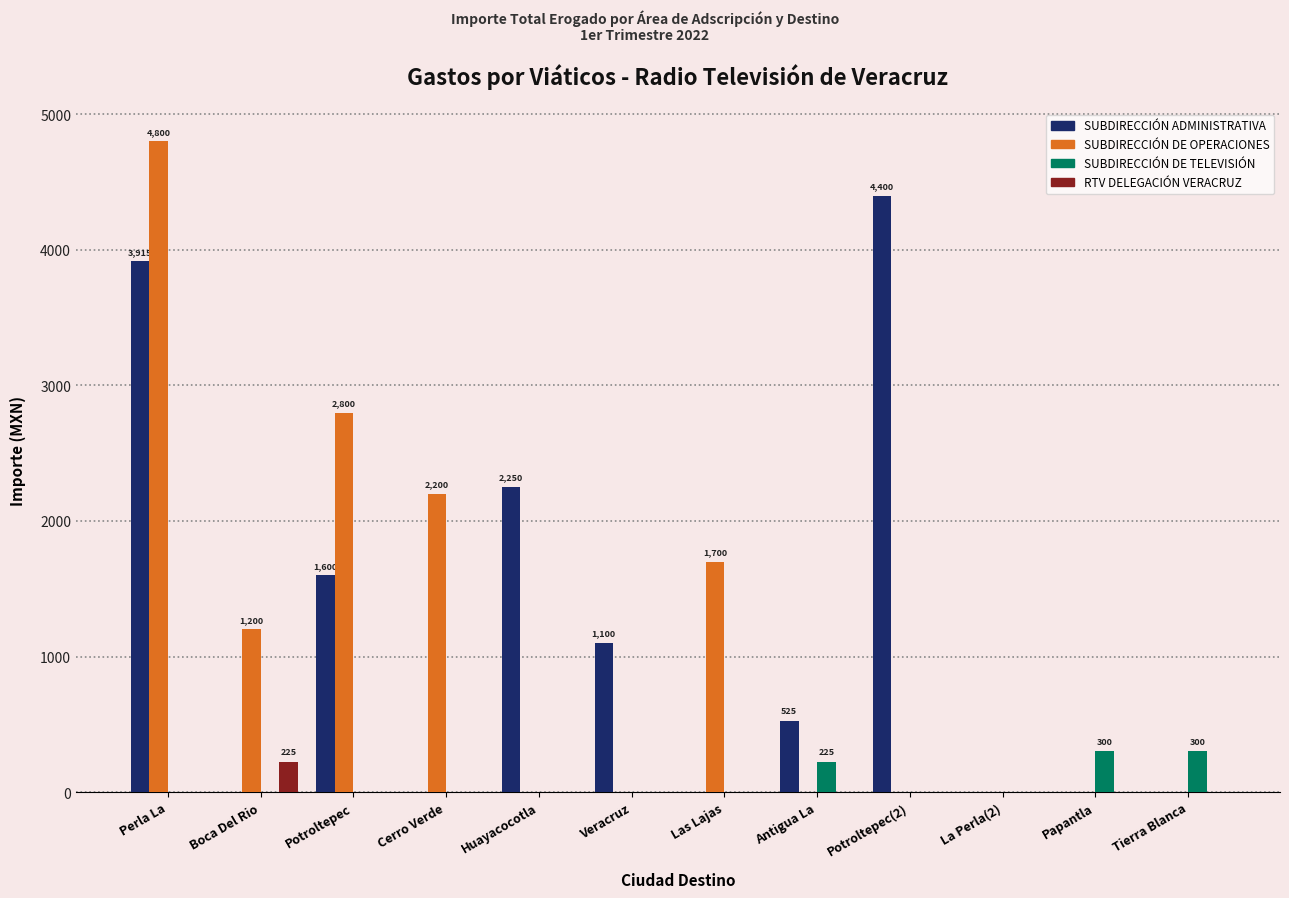

How many SUBDIRECCIÓN ADMINISTRATIVA values are between 0 and 2250?

10